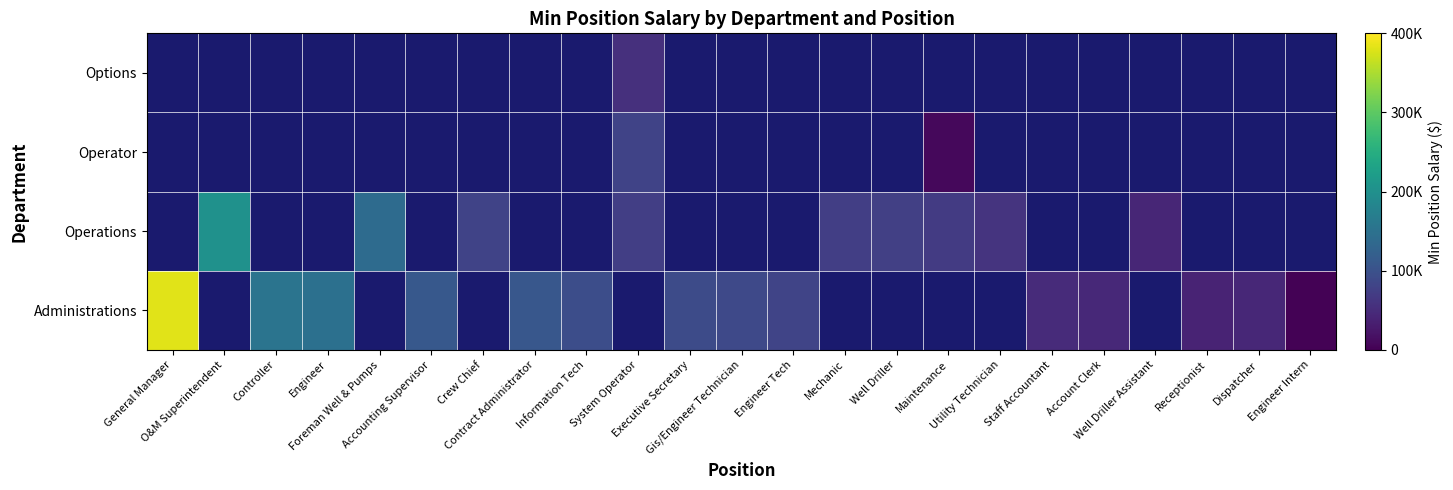

What is the smallest value displayed?

2745.0